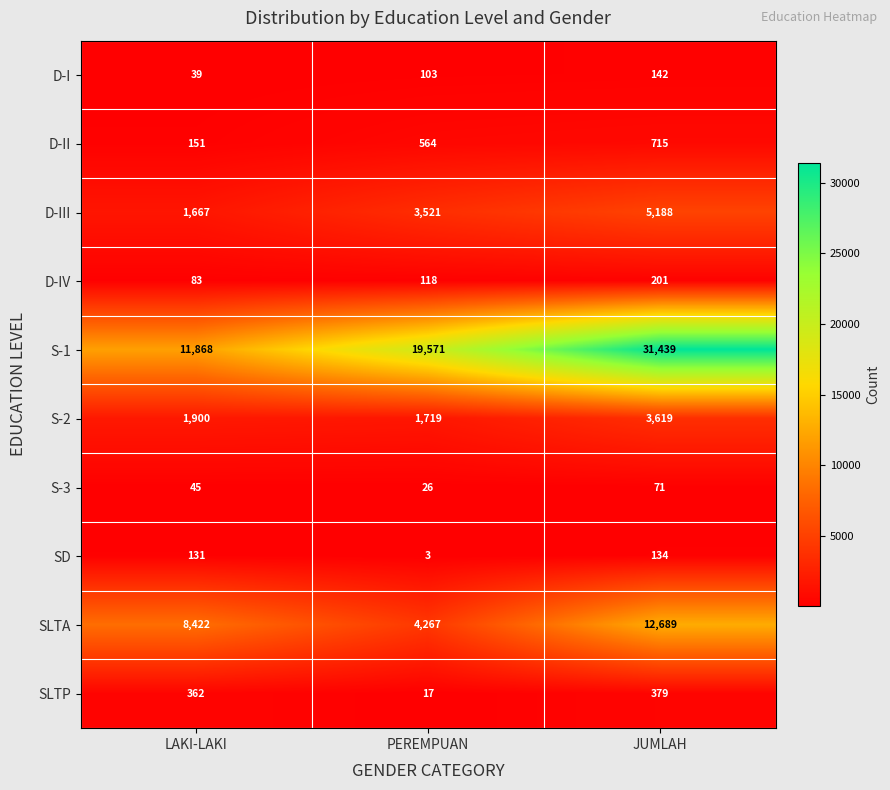

True or false: D-I has a value of 58 at LAKI-LAKI.

False